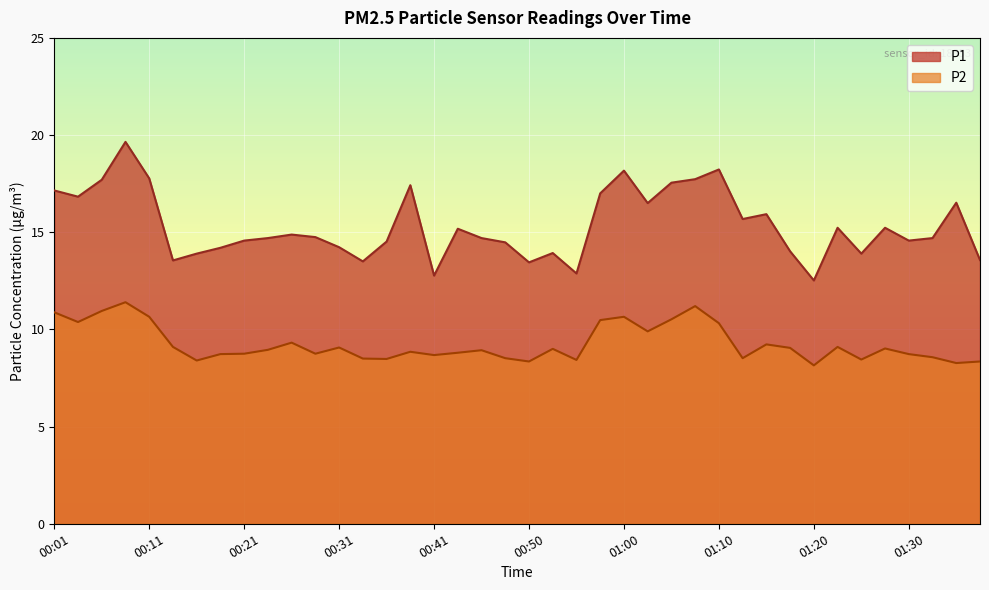

At which category is the sum across all series the highest?

00:09